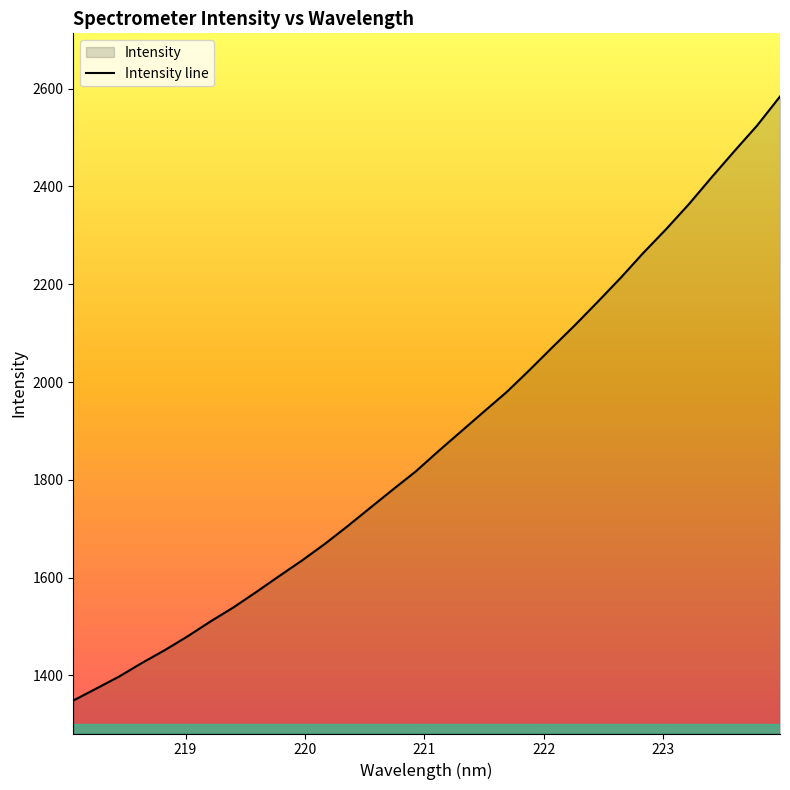

How many values exceed 1858?

16